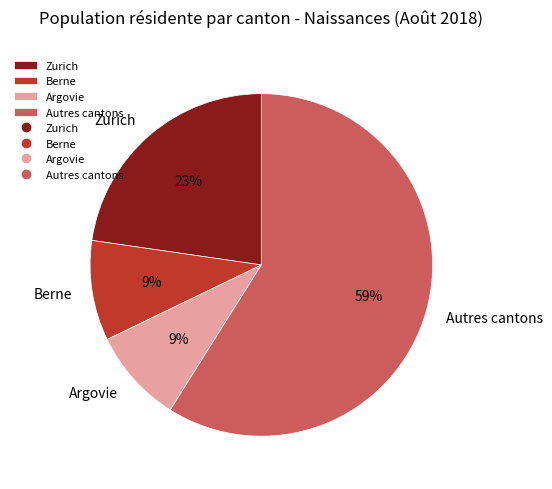

Do Autres cantons and Berne together represent more than half of the pie?

Yes